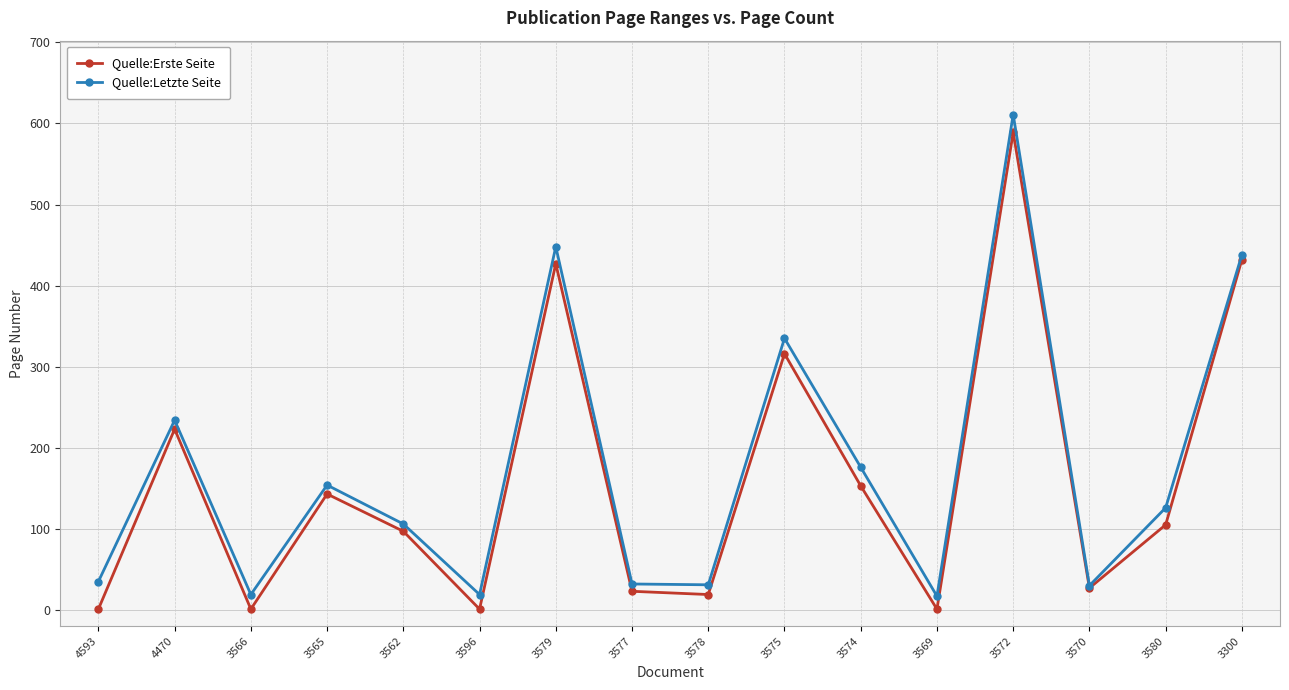

What position from the right is 3572?

4